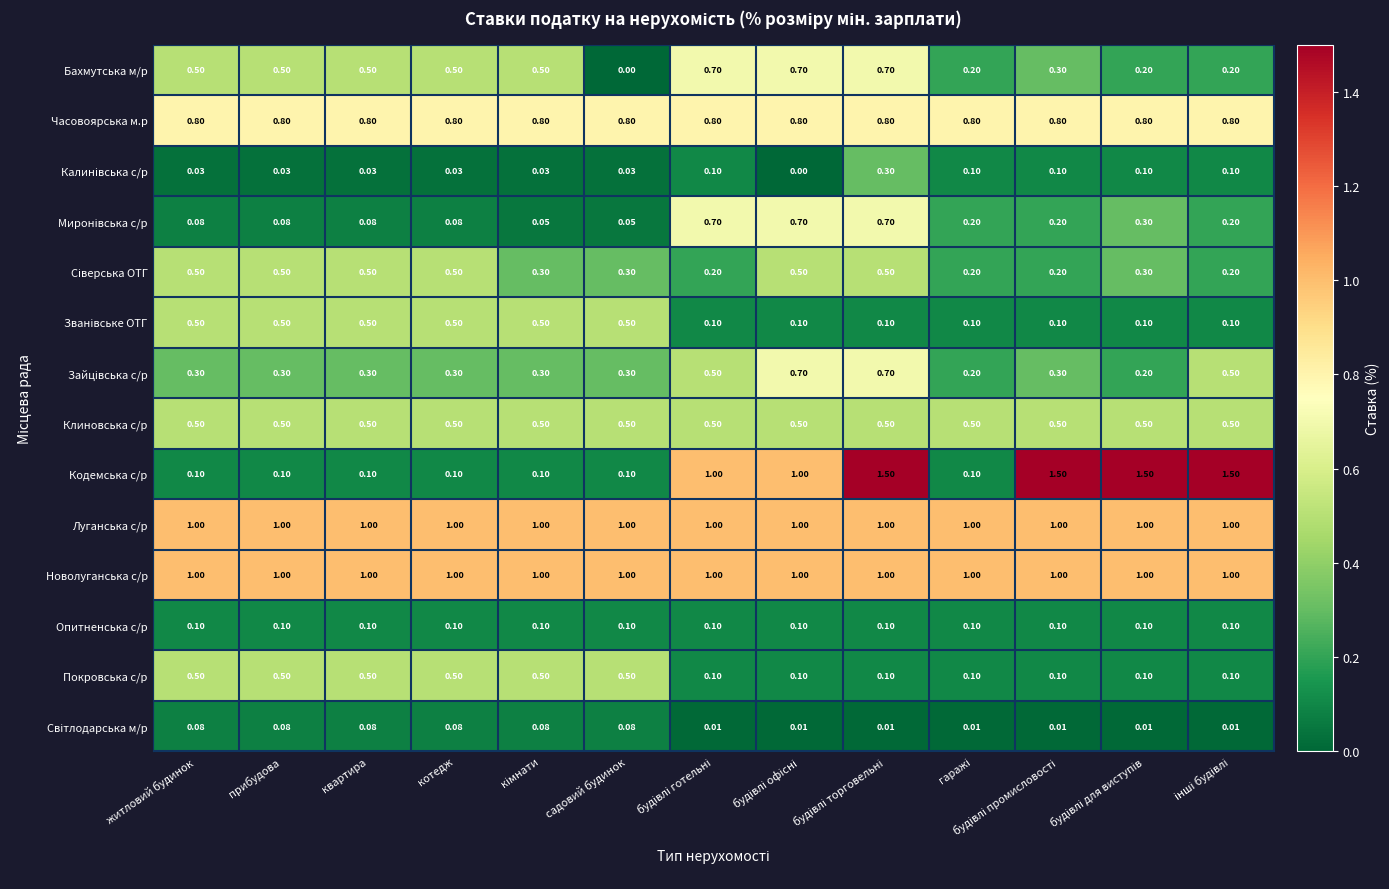

Which series has the widest spread of values?

Кодемська с/р